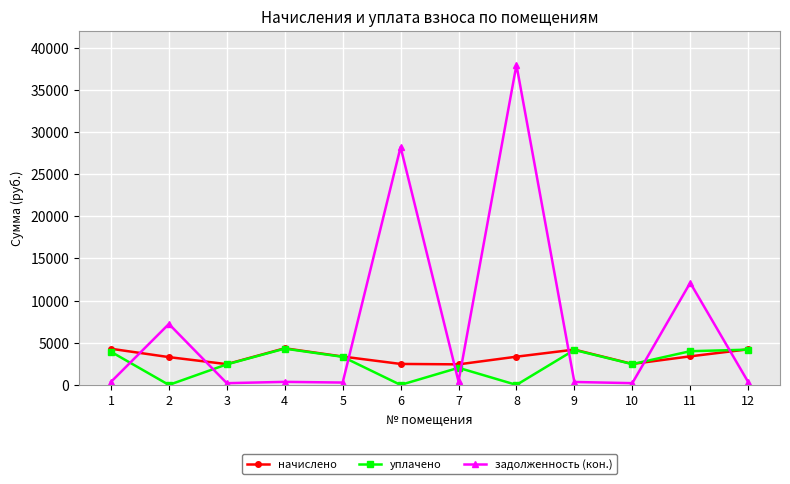

Between which two adjacent categories do задолженность (кон.) and начислено first intersect?

1 and 2